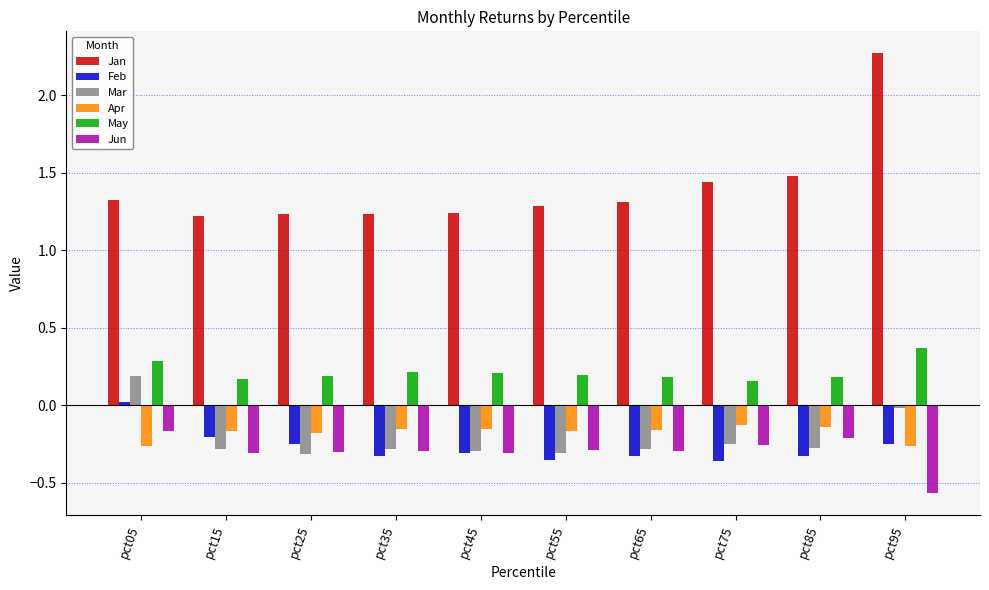

What are all the series names shown in the legend?

Jan, Feb, Mar, Apr, May, Jun